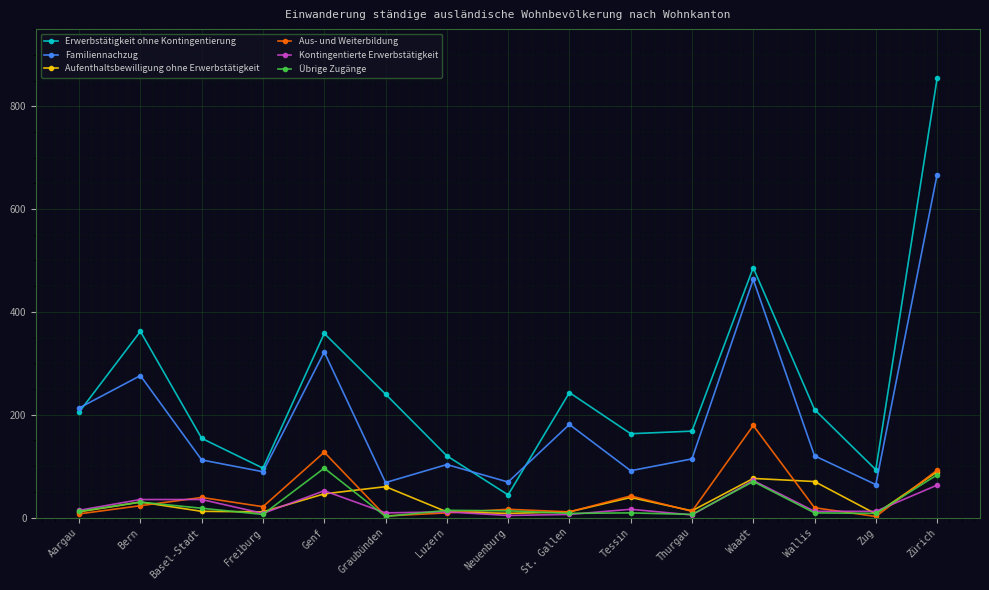

True or false: Familiennachzug has a value of 193 at Basel-Stadt.

False